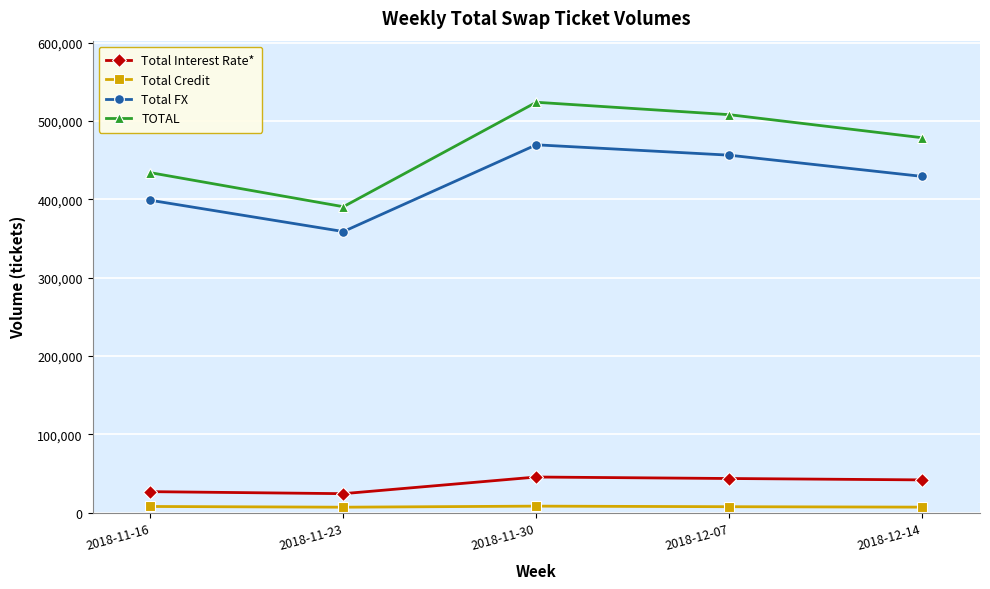

What are all the series names shown in the legend?

Total Interest Rate*, Total Credit, Total FX, TOTAL